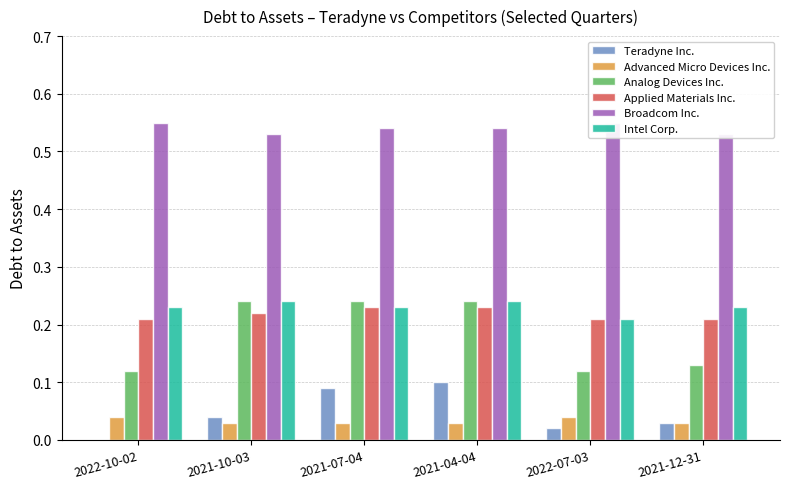

At which category is the sum across all series the highest?

2021-04-04